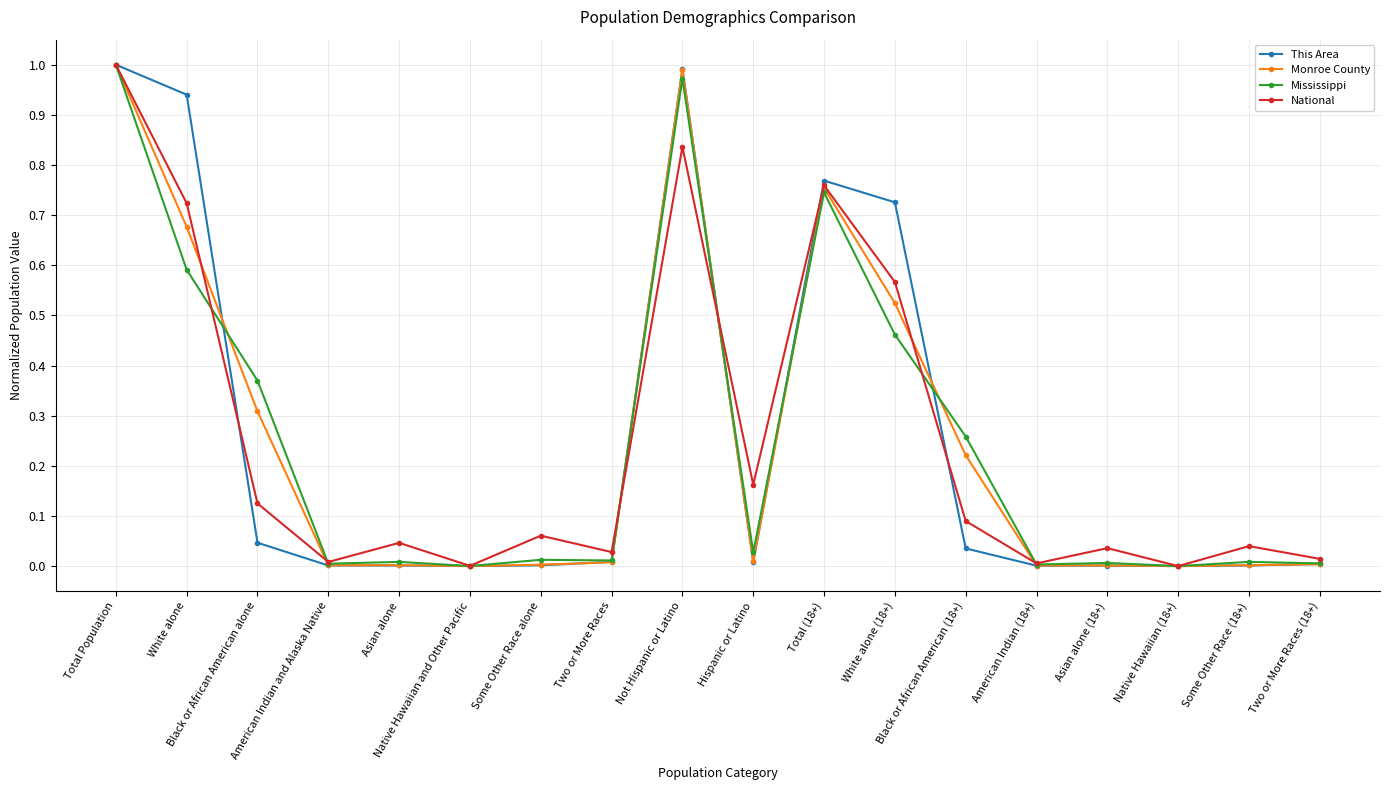

How many interior local peaks does the National series have?

6